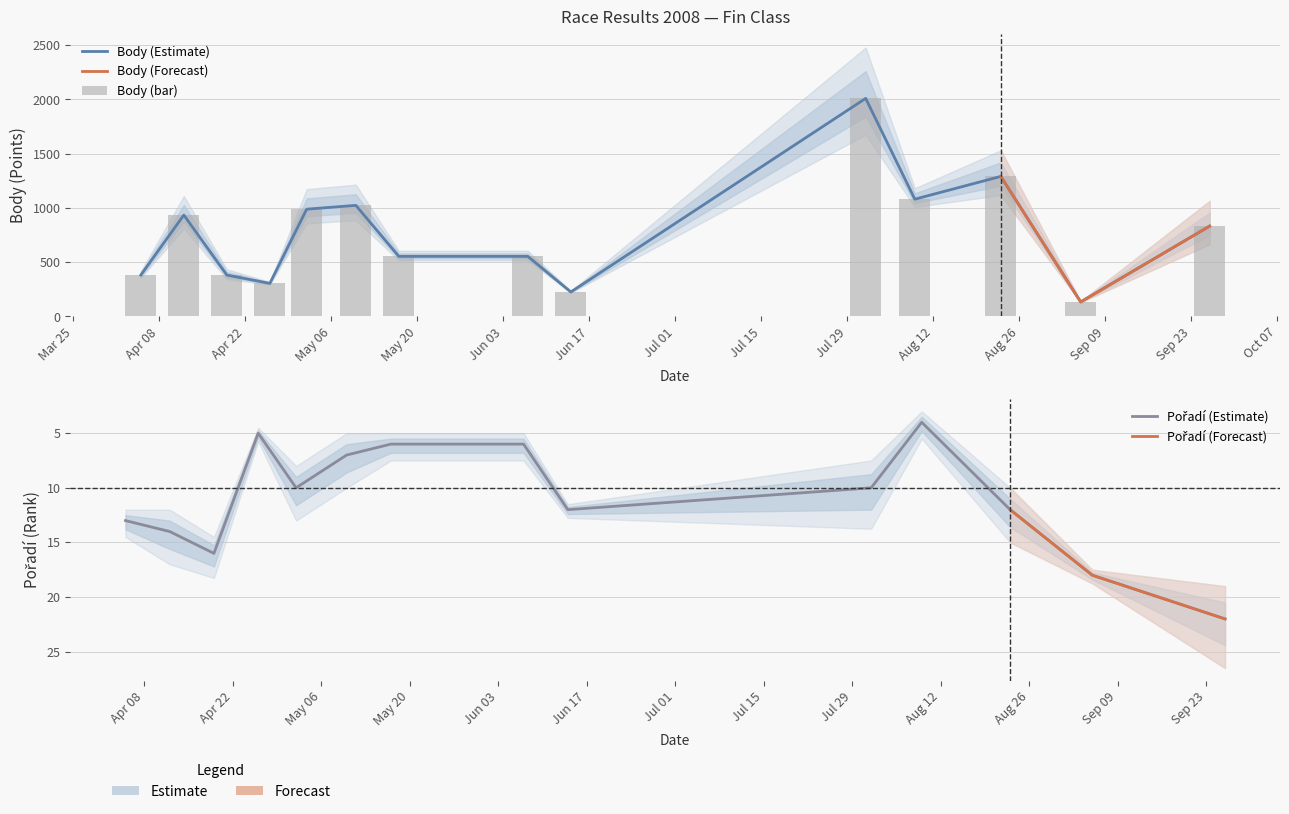

Which series has the largest total across all categories?

Body